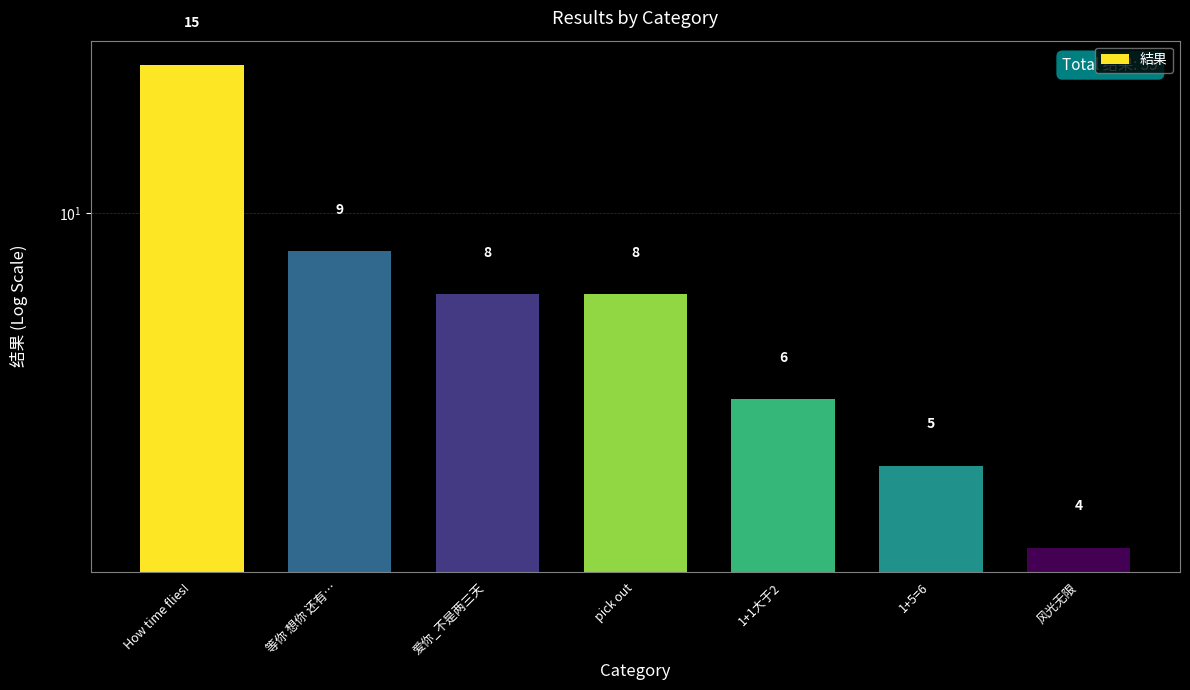

What is the sum of all values?

55